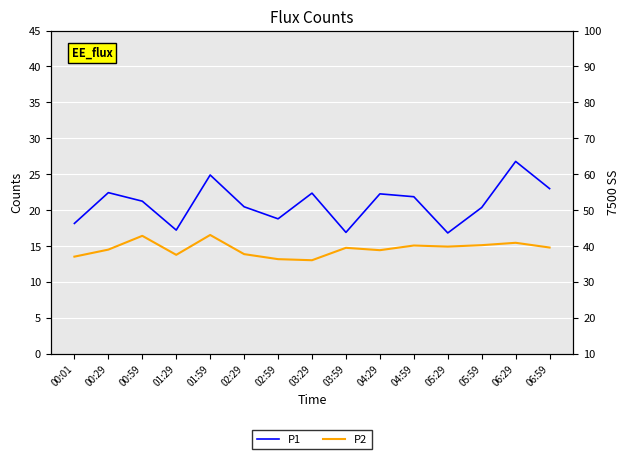

Which category has the lowest value in the P2 series?

03:29